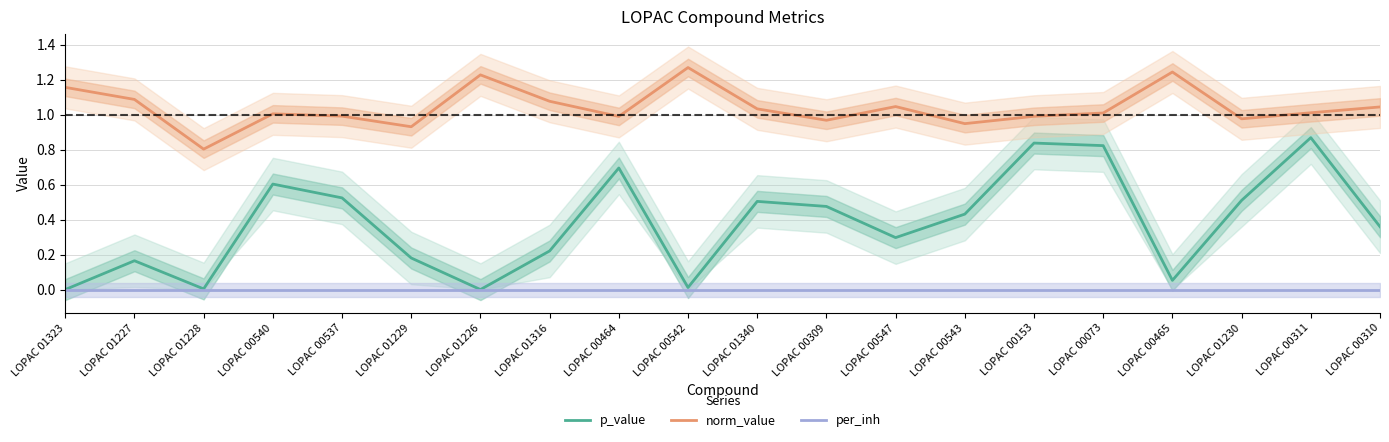

Which category has the highest value across all series?

LOPAC 00542